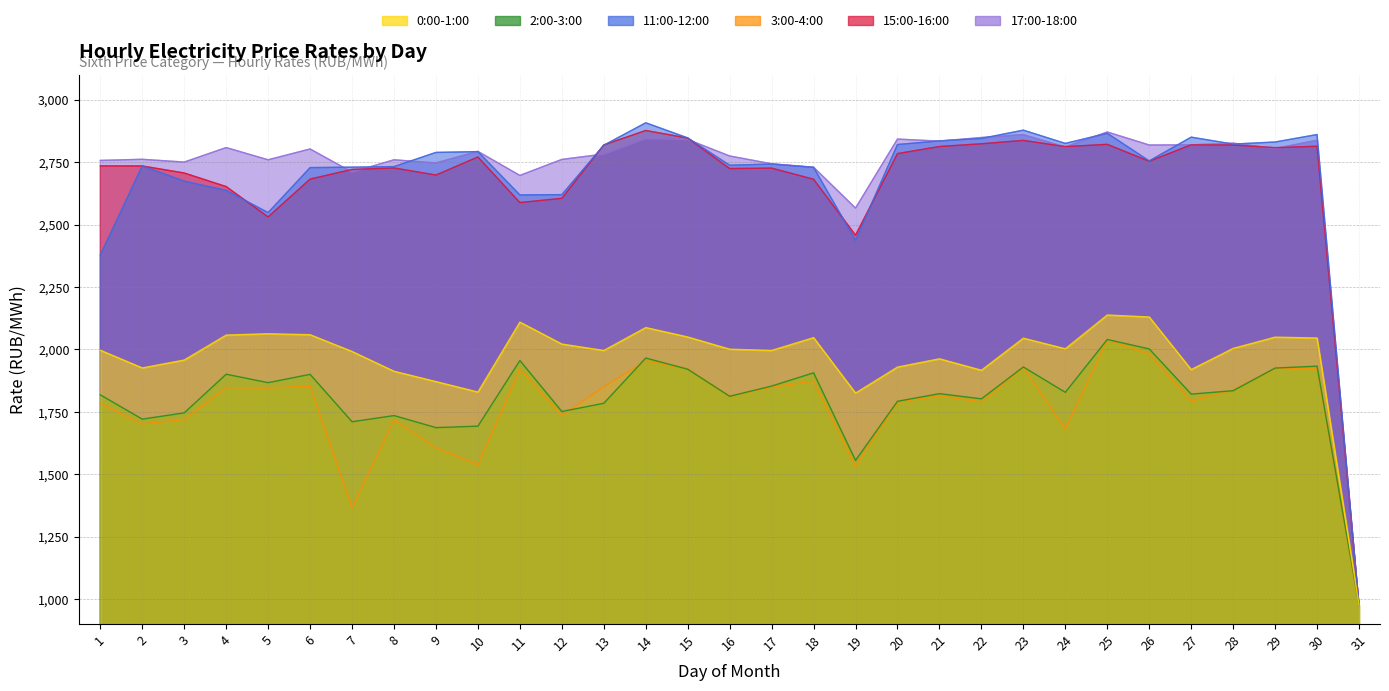

Between 20 and 11, which is larger?

11